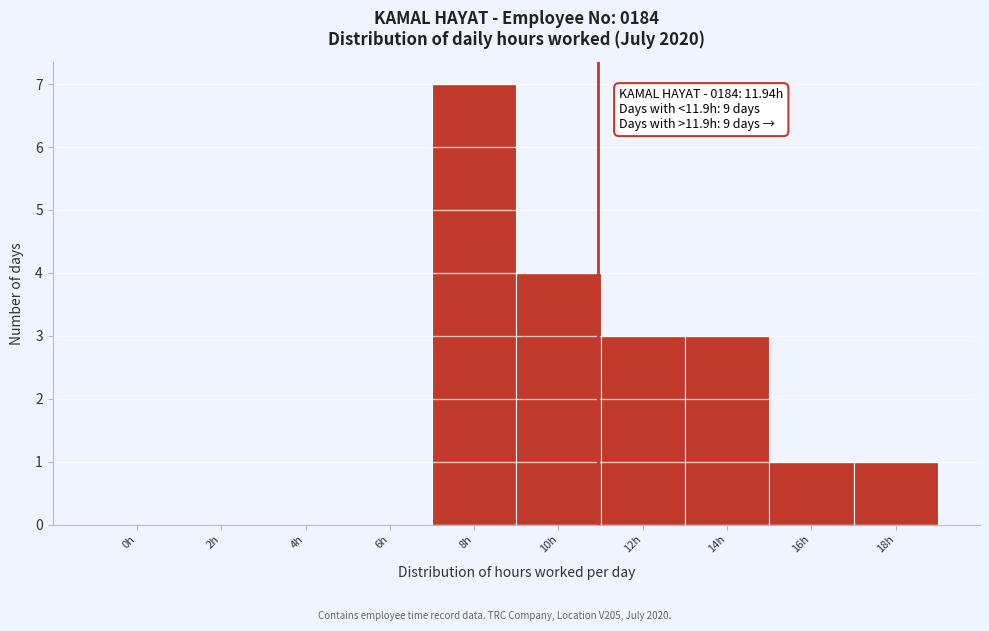

Reading left to right, what are all the values shown in this chart?

0h=0	2h=0	4h=0	6h=0	8h=7	10h=4	12h=3	14h=3	16h=1	18h=1